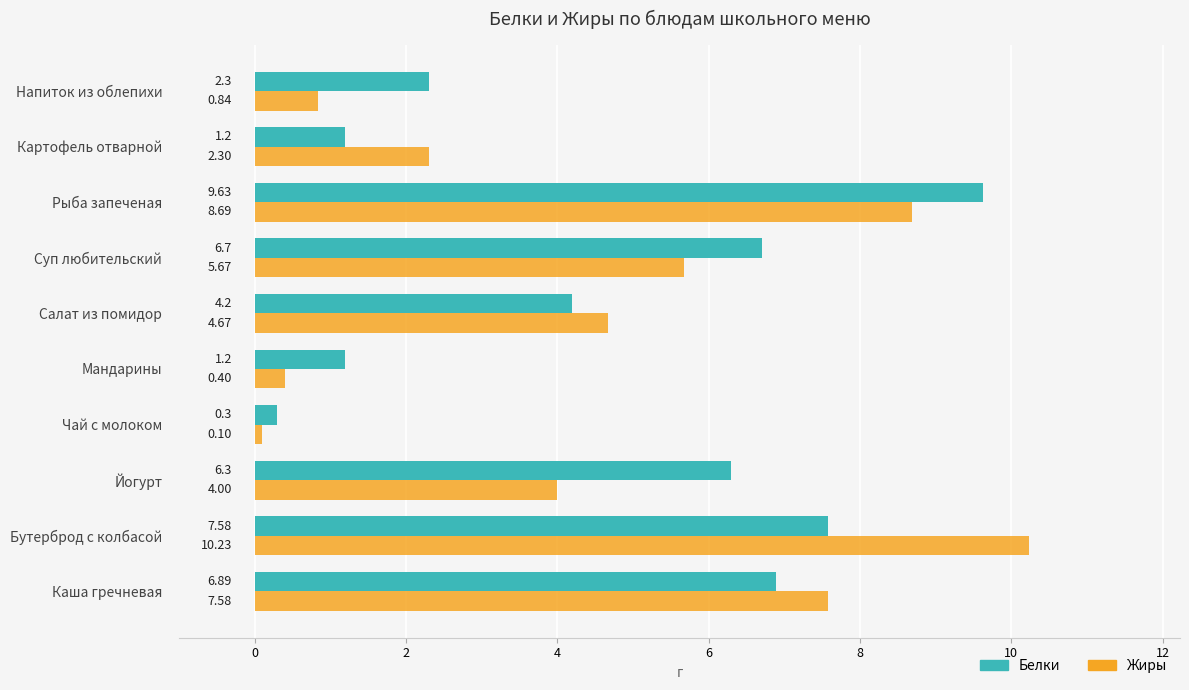

Rank the series by their average value, from highest to lowest.

Белки, Жиры